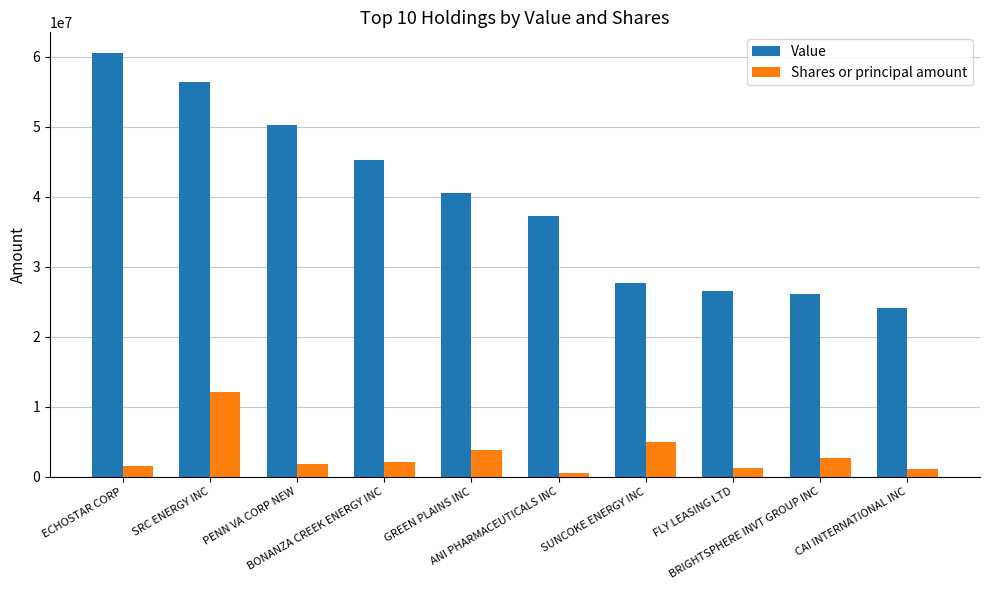

What is the greatest value displayed?

60445000